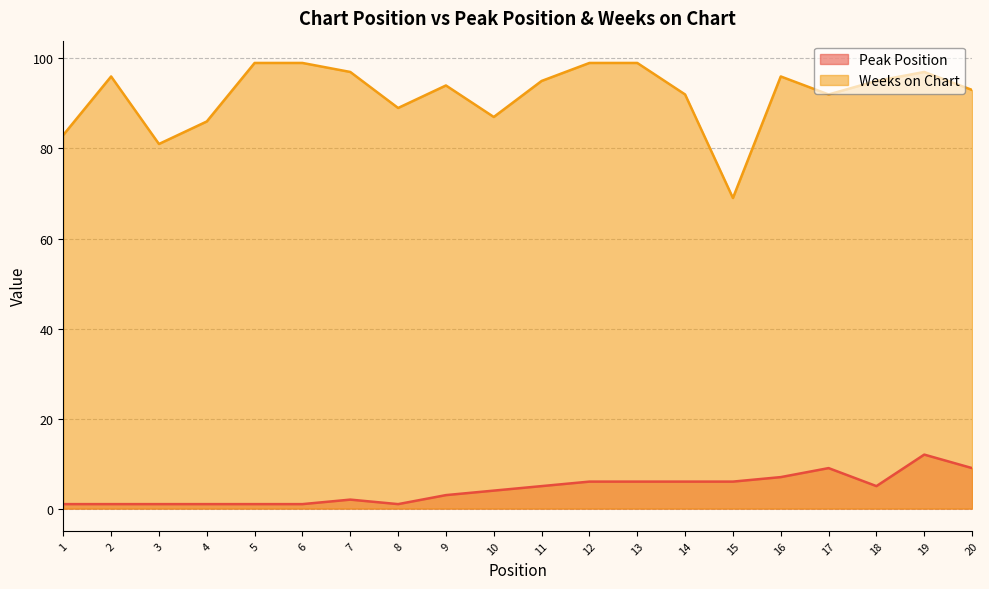

Where does the Peak Position series first go above 5?

12